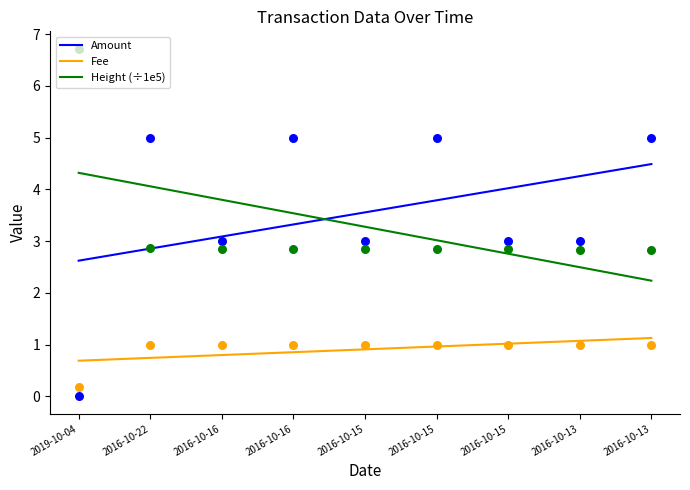

Which series has the largest Y range (max minus min)?

Amount